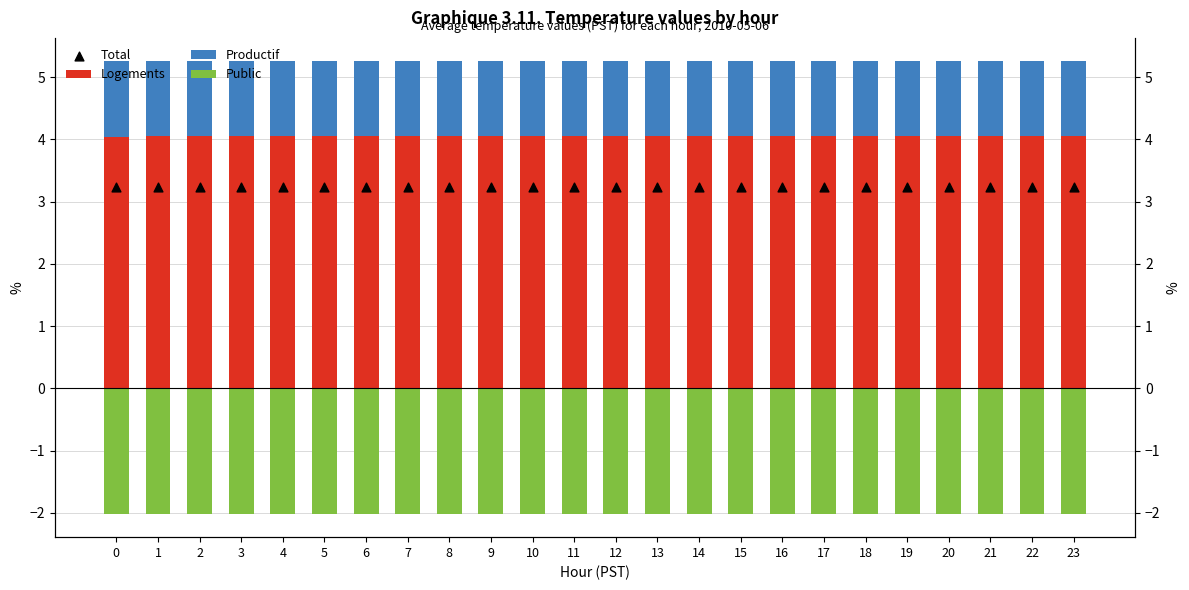

What are all the series names shown in the legend?

Logements, Productif, Public, Total